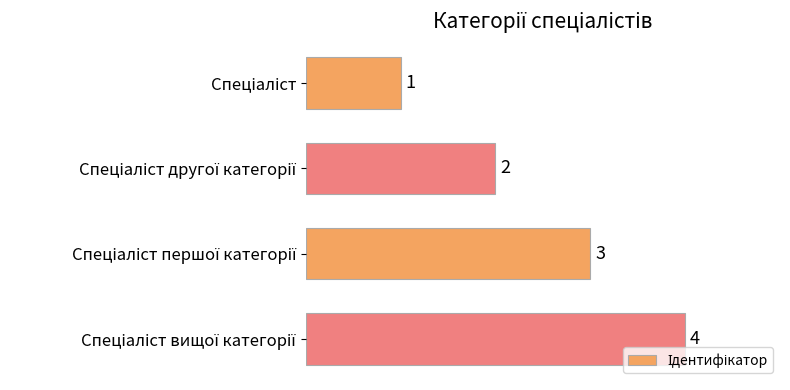

What is the maximum value shown in the chart?

4